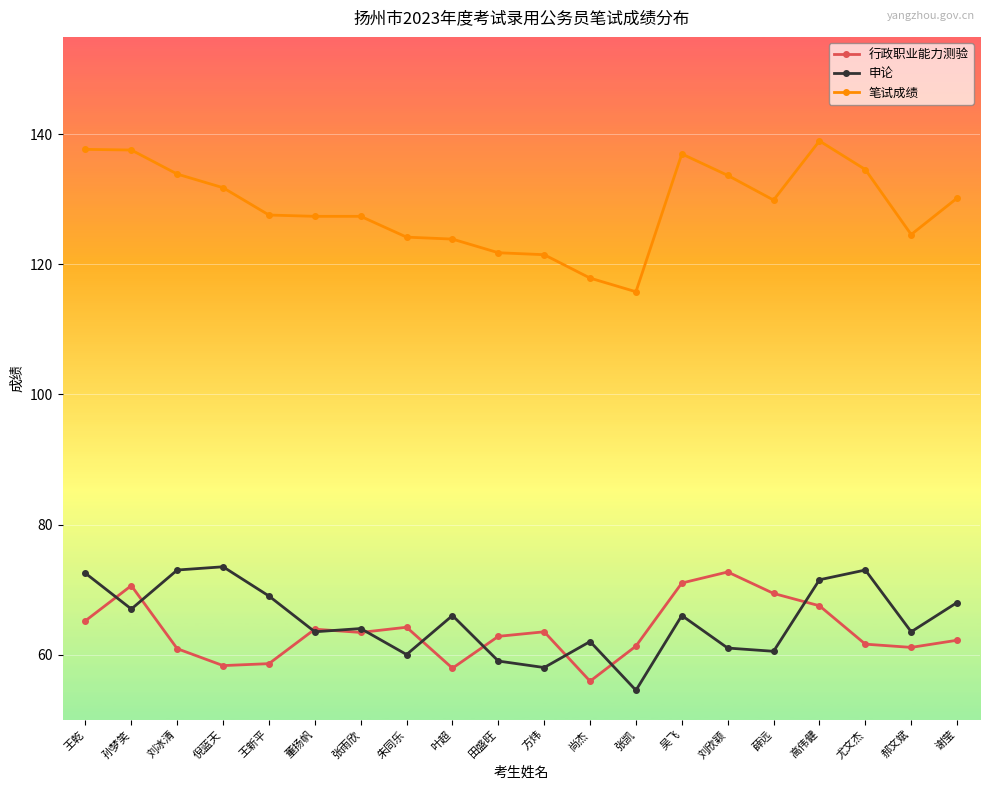

Which series changed the most between 刘冰清 and 吴飞?

行政职业能力测验